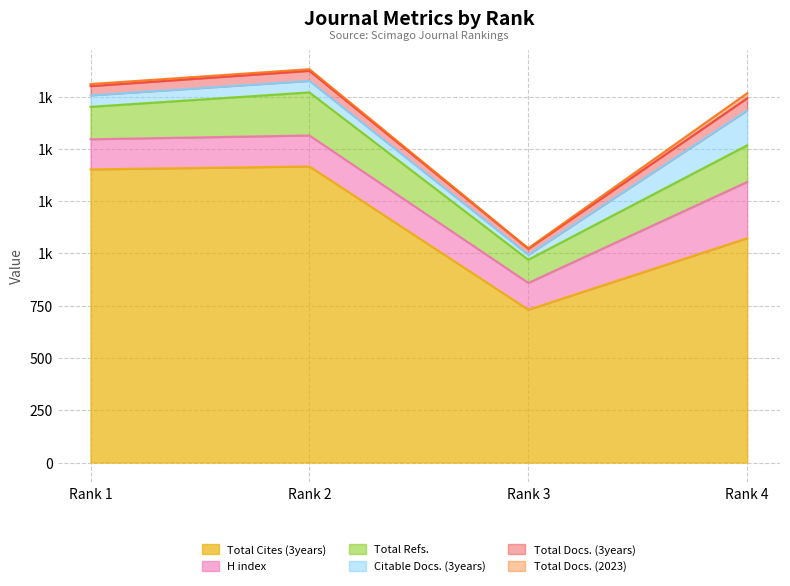

What is the spread (max minus min) of values at Rank 1?

1392